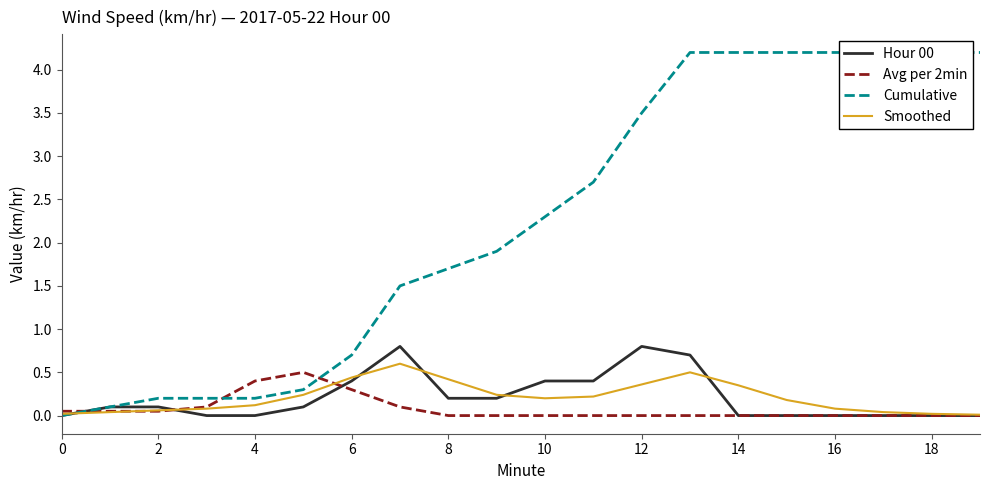

Is this an area chart (filled region under the line)?

No